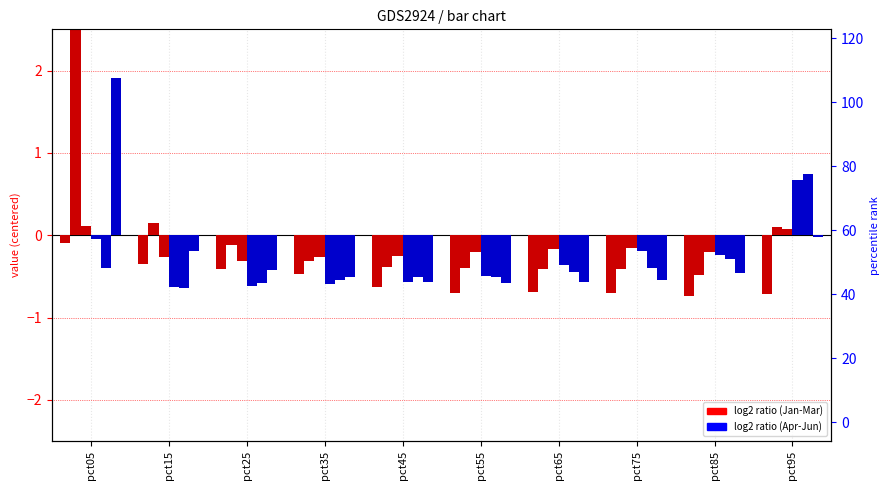

Rank the categories by Mar value from highest to lowest.

pct05, pct95, pct75, pct65, pct85, pct55, pct45, pct35, pct15, pct25